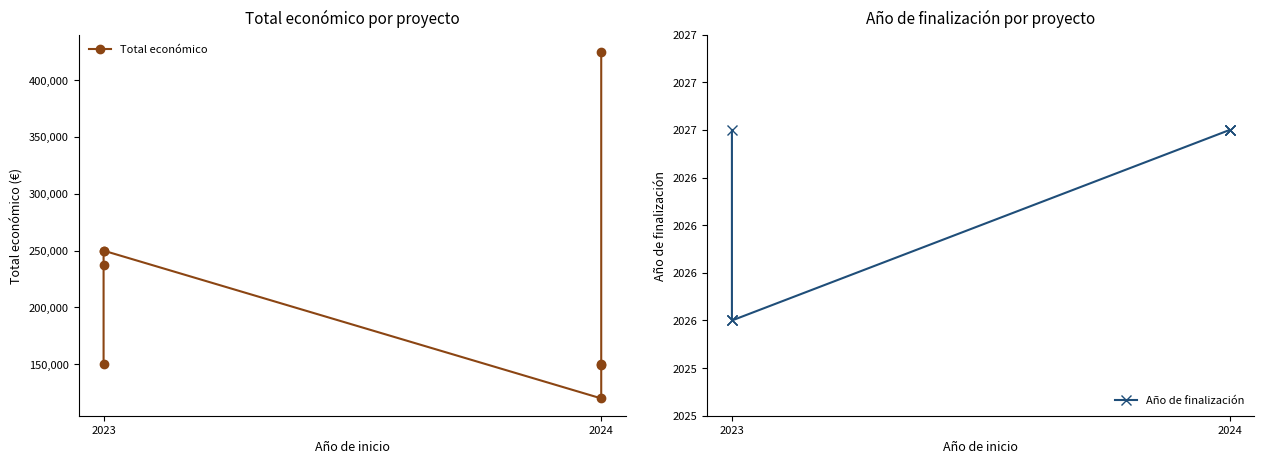

True or false: Año de finalización and Total económico cross at least once.

False